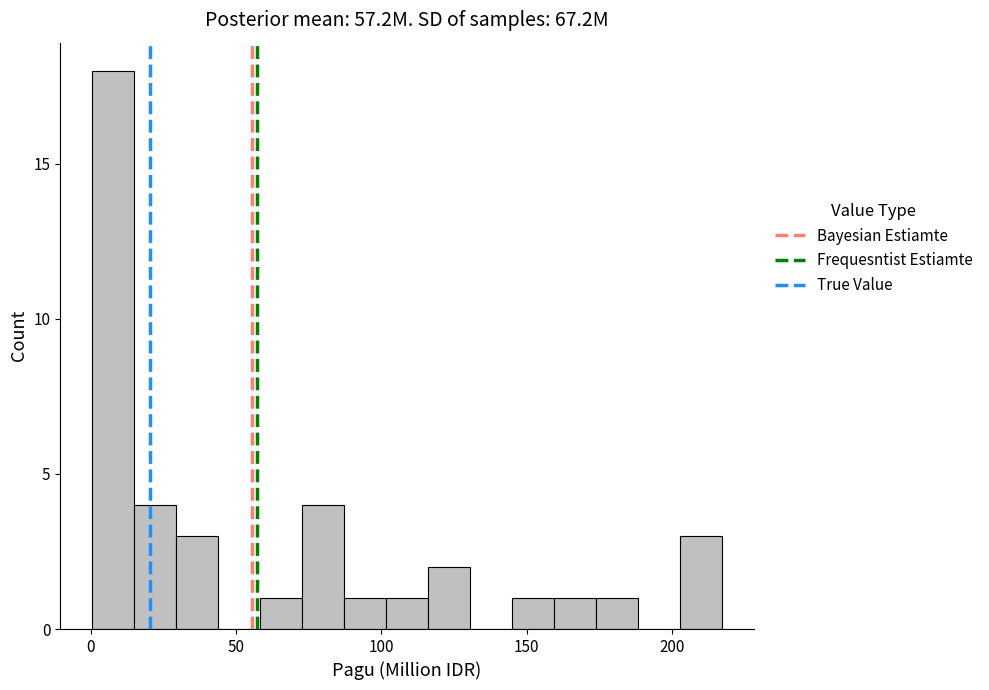

Read against the x-axis, roughly where is the centre of the tallest bar?

10